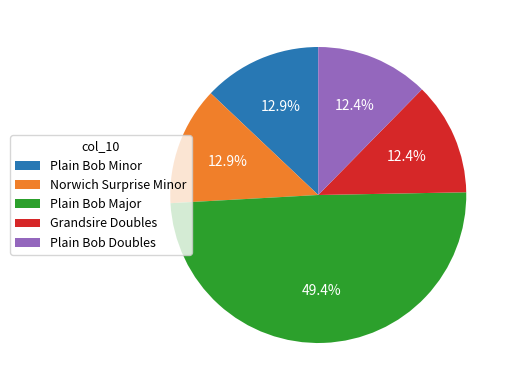

Approximately how many times larger is the value at Norwich Surprise Minor compared to Grandsire Doubles?

1.0